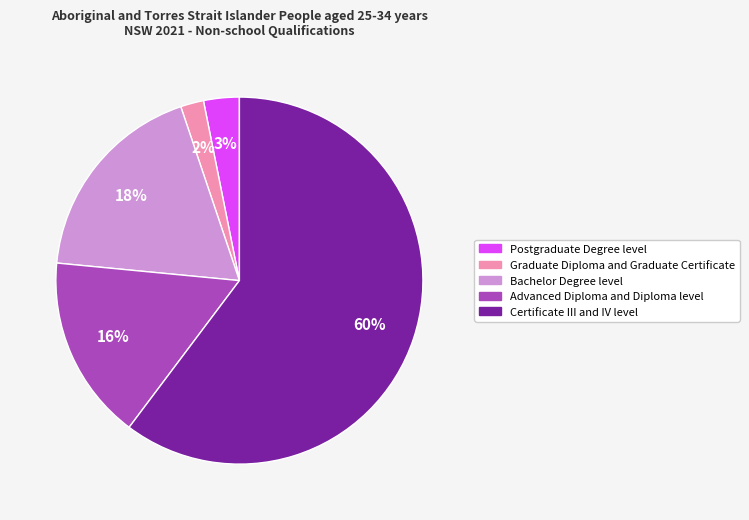

True or false: Postgraduate Degree level accounts for 12% of the total.

False